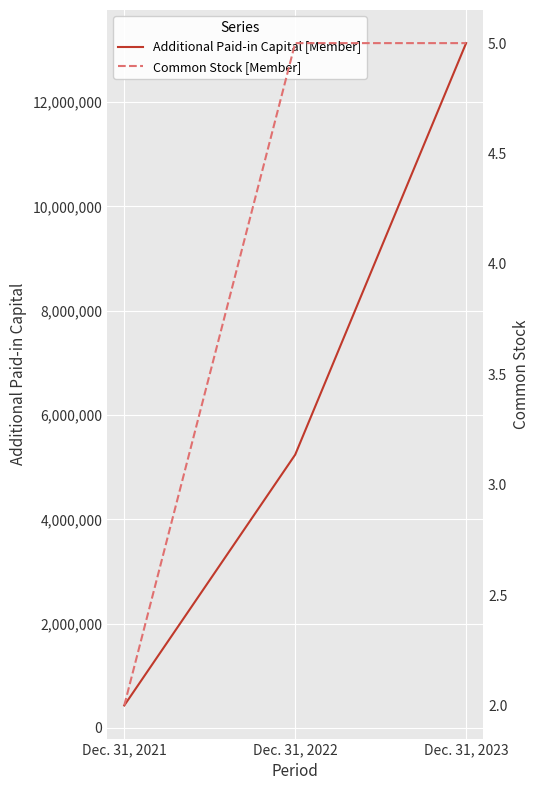

List the series in order of their peak value, highest first.

Additional Paid-in Capital [Member], Common Stock [Member]